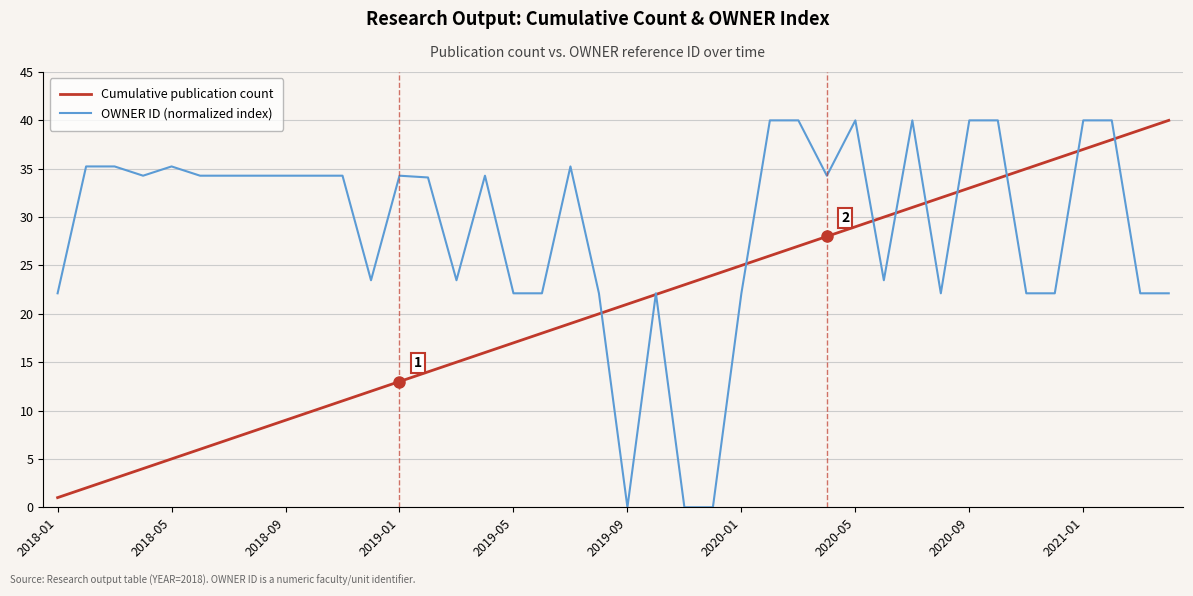

What is the maximum value shown in the chart?

40.0